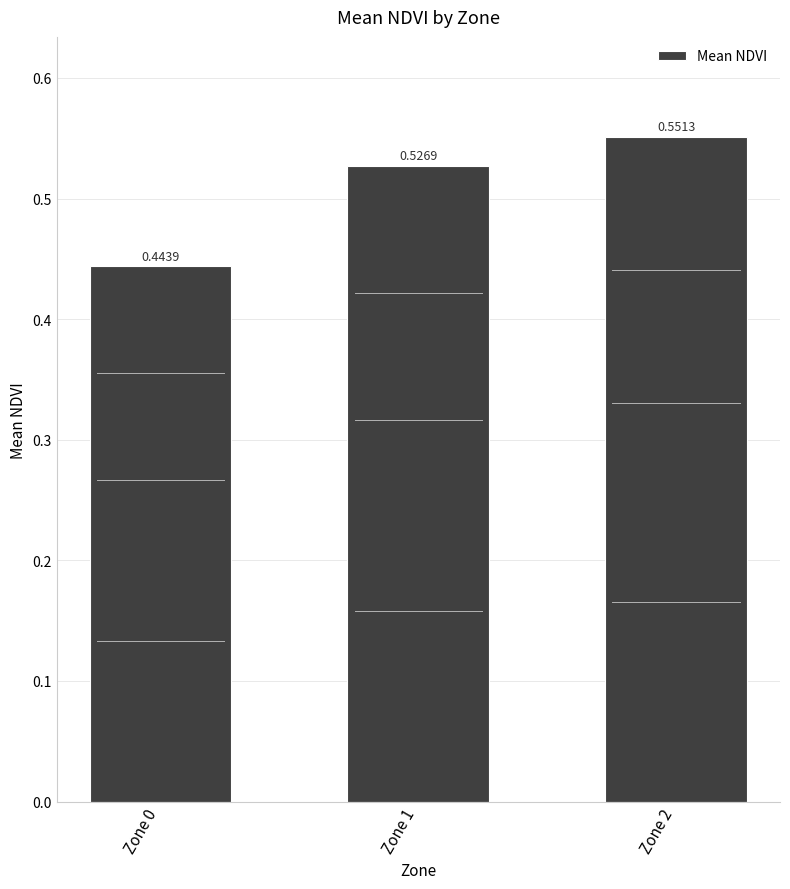

What is the sum of the values at Zone 0 and Zone 1?

1.0